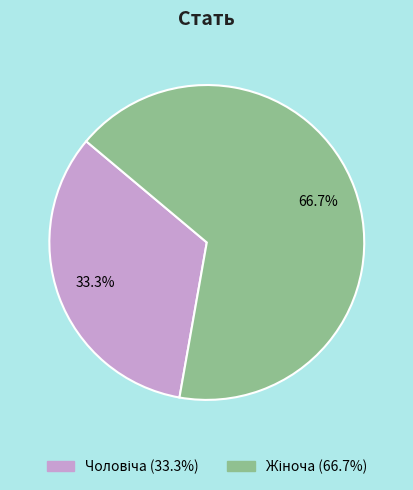

Is there any slice that represents more than half of the pie?

Yes